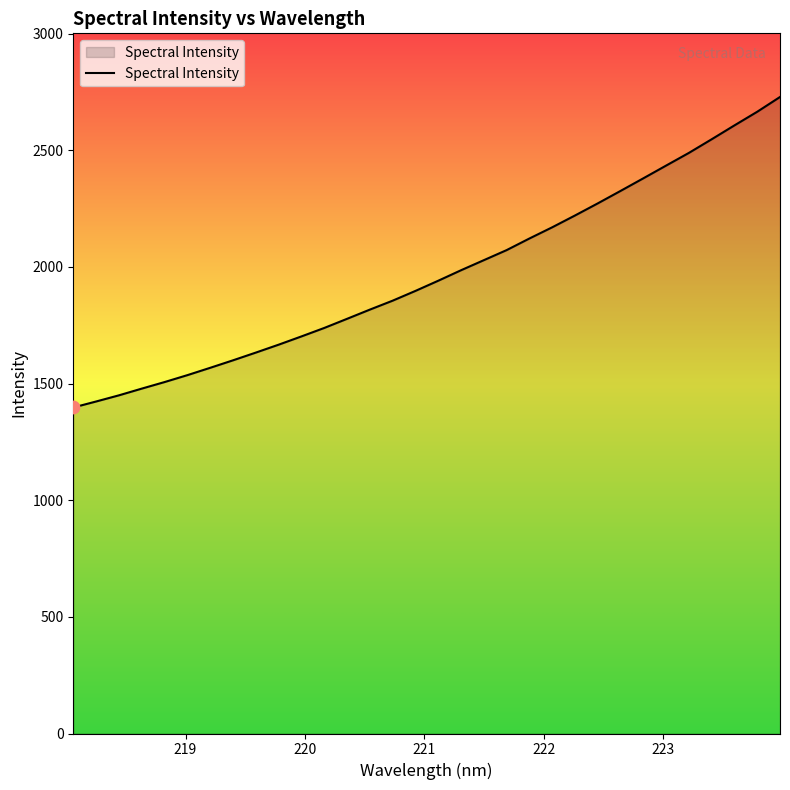

What is the difference between the maximum and minimum values?

1331.2